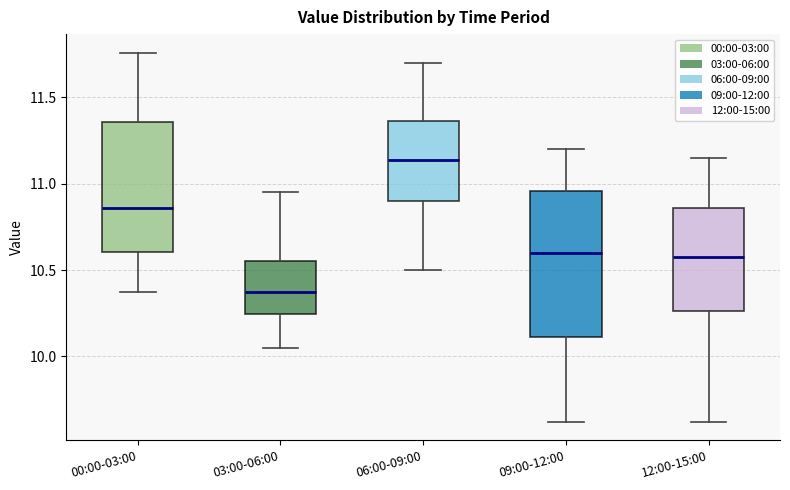

Reading left to right, transcribe this box plot: for each box, give where its median line is, the range the box spans, and where its two whiskers end, as read against the y-axis. The values are not printed on the chart, so give them approximately, as read against the axis.

00:00-03:00: median 10.85, box 10.60 to 11.35, whiskers 10.35 to 11.75
03:00-06:00: median 10.40, box 10.25 to 10.55, whiskers 10.05 to 10.95
06:00-09:00: median 11.15, box 10.90 to 11.35, whiskers 10.50 to 11.70
09:00-12:00: median 10.60, box 10.10 to 10.95, whiskers 9.60 to 11.20
12:00-15:00: median 10.60, box 10.25 to 10.85, whiskers 9.60 to 11.15